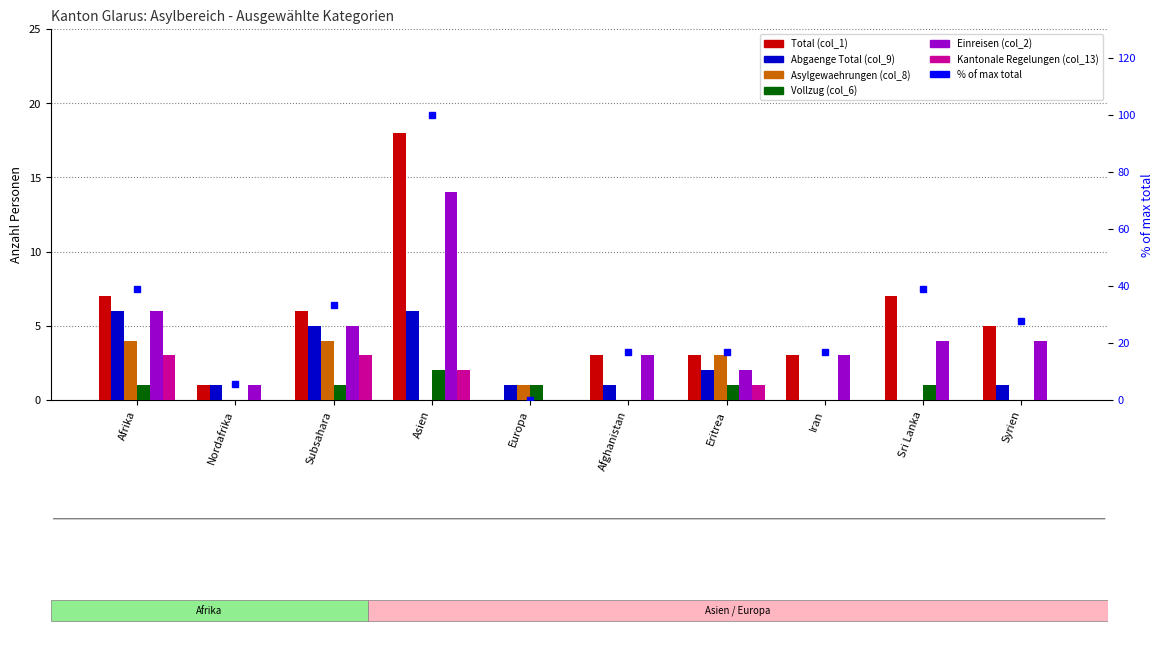

What is the label of the 1st bar from the right?

Syrien